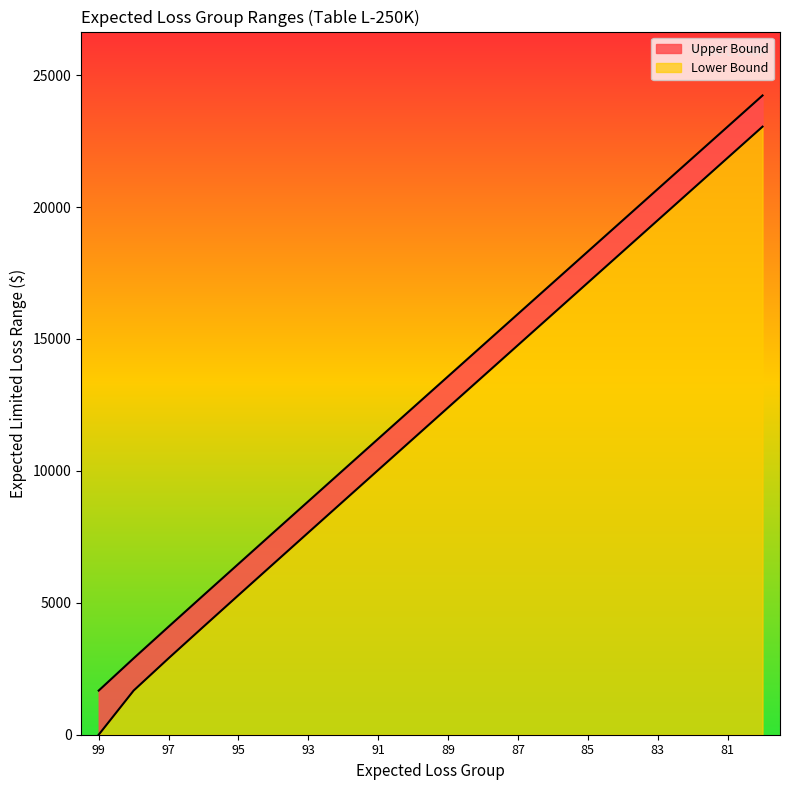

What is the total value across all series at 83?

20682